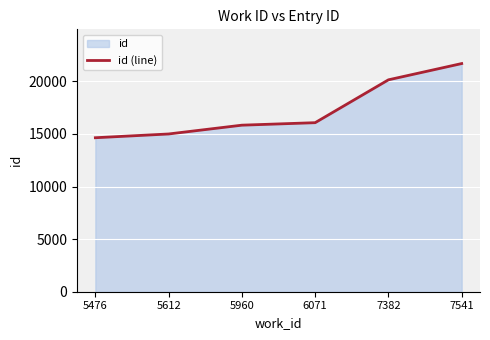

The value at 5476 is 14640. True or false?

True